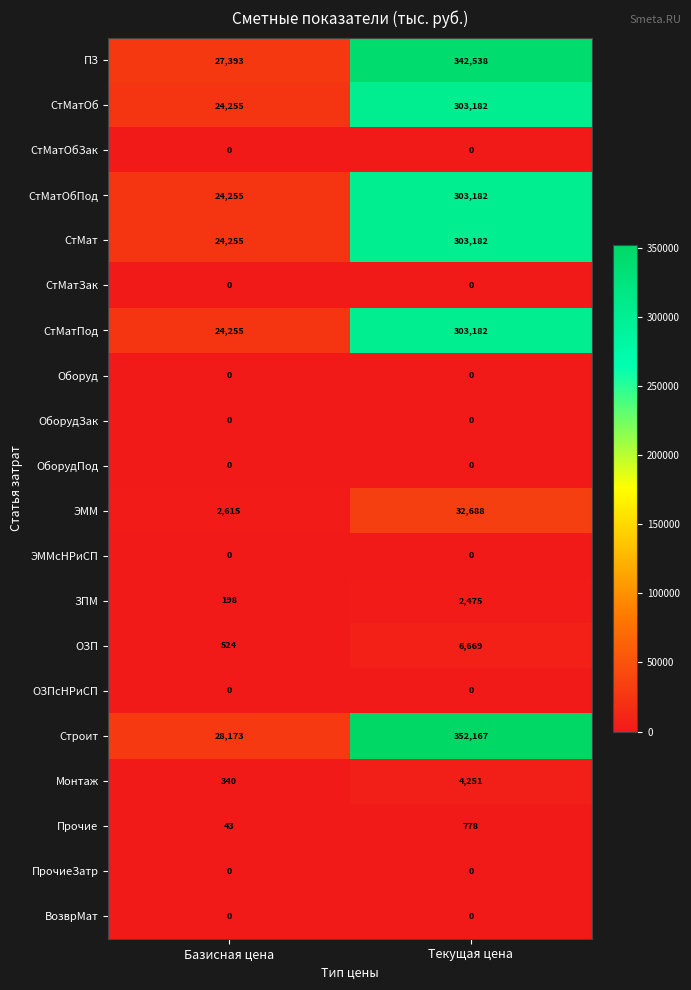

What is the sum of all СтМатПод values?

327437